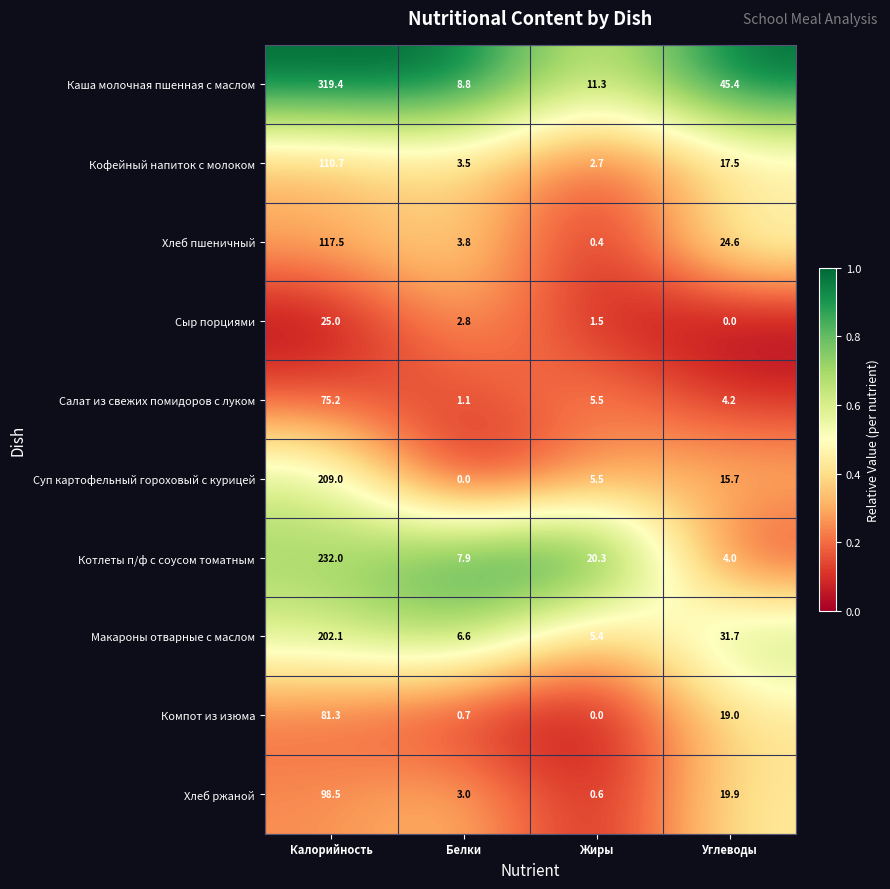

Is it true that Макароны отварные с маслом equals 3.0 at Жиры?

False